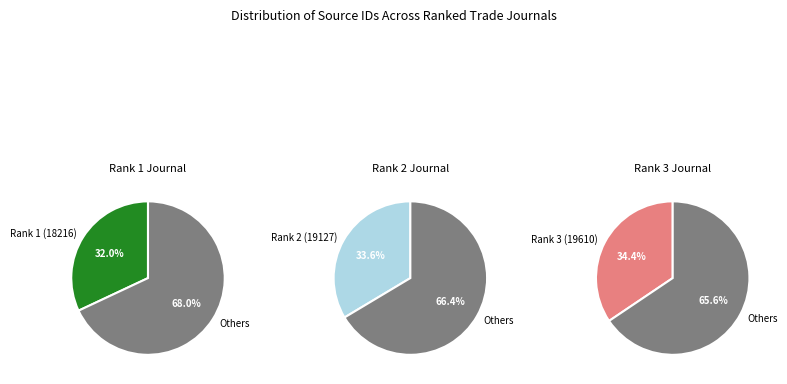

What percentage do Rank 1 (18216) and Rank 3 (19610) together represent?

66.4%